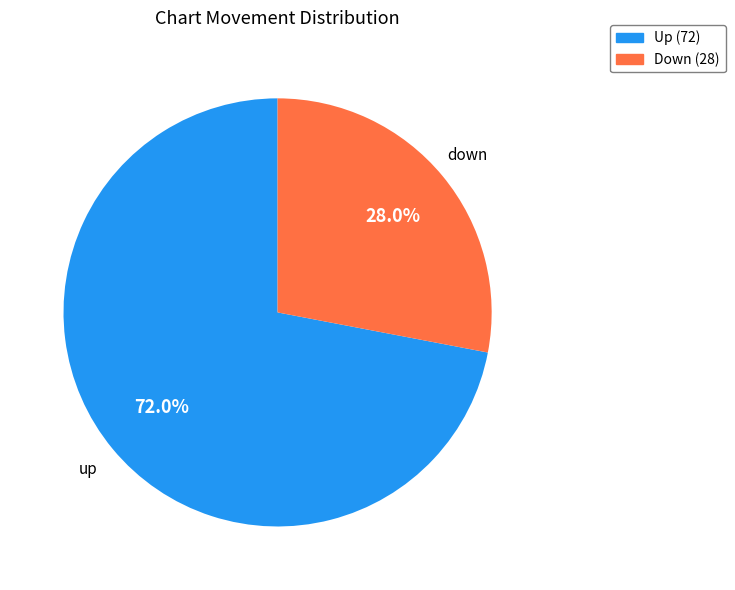

What percentage do Up (72) and Down (28) together represent?

100.0%